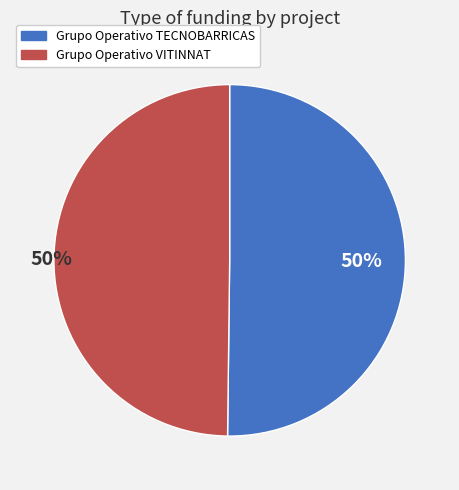

What is the ratio of the value at Grupo Operativo VITINNAT to the value at Grupo Operativo TECNOBARRICAS?

1.0